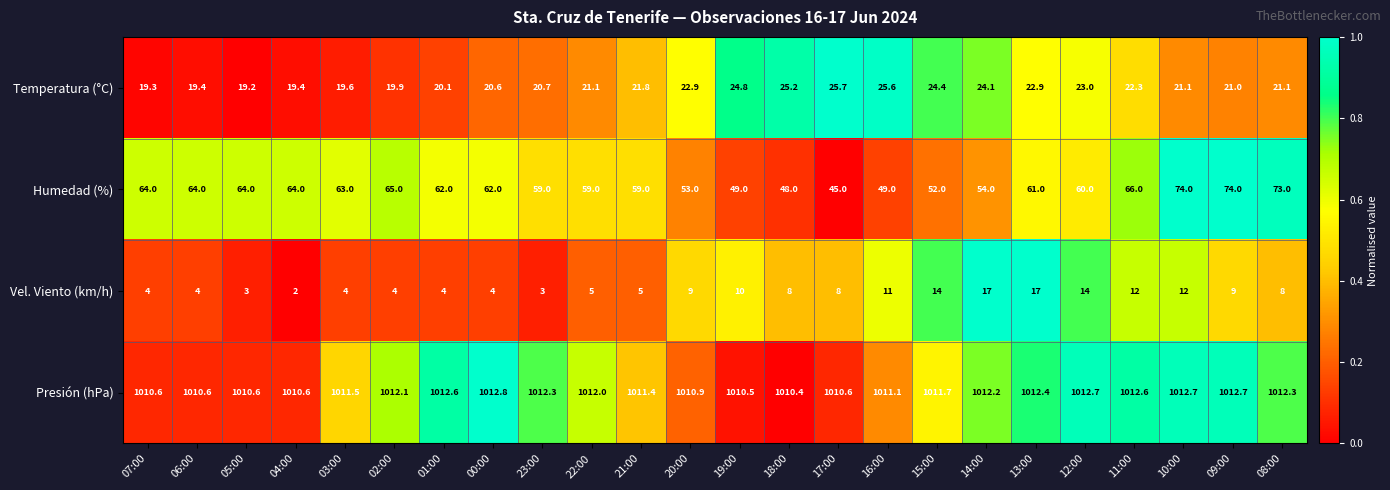

Which category has the highest value in the Temperatura (°C) series?

17:00